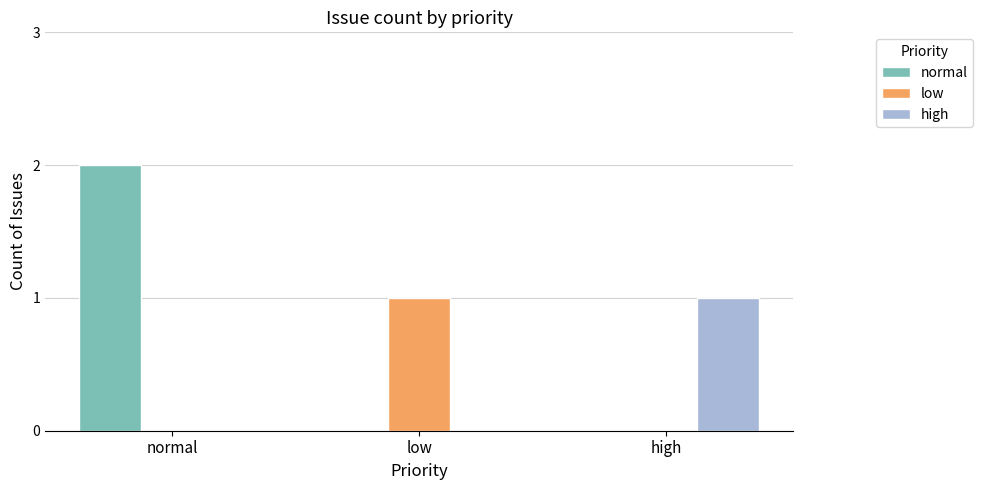

At which category is the sum across all series the highest?

normal